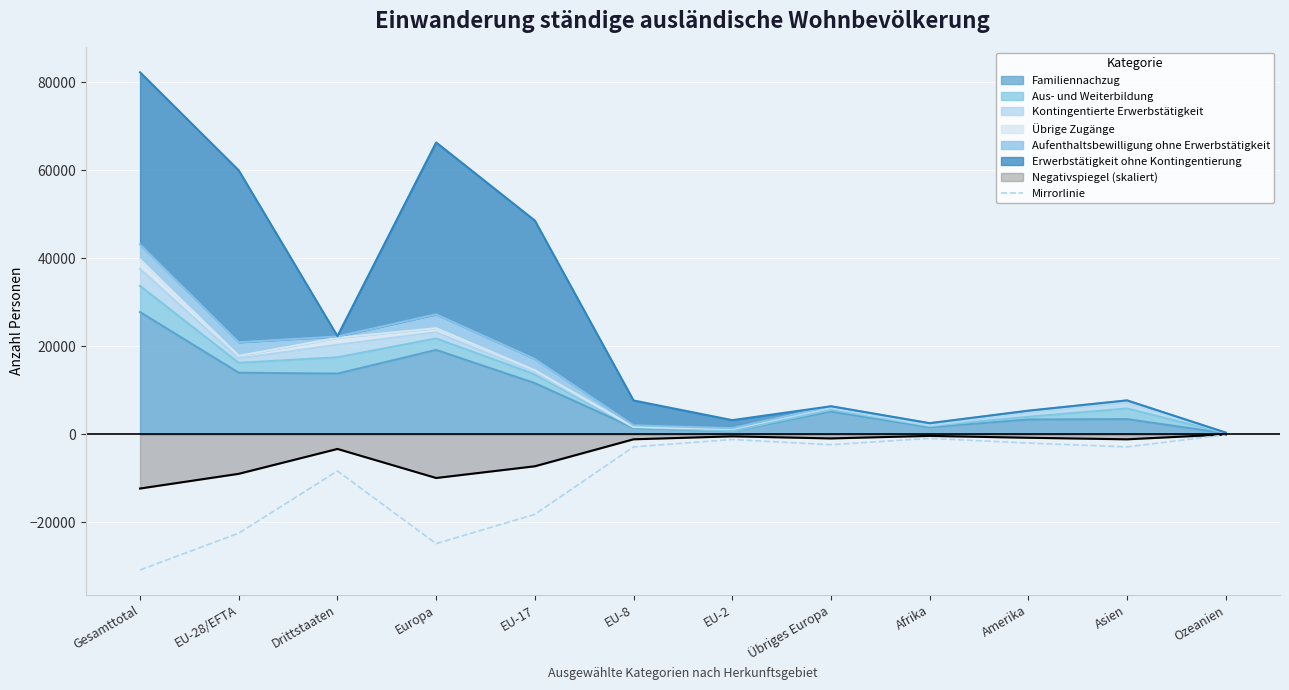

What is the difference between the second highest and second lowest values?

23940.4